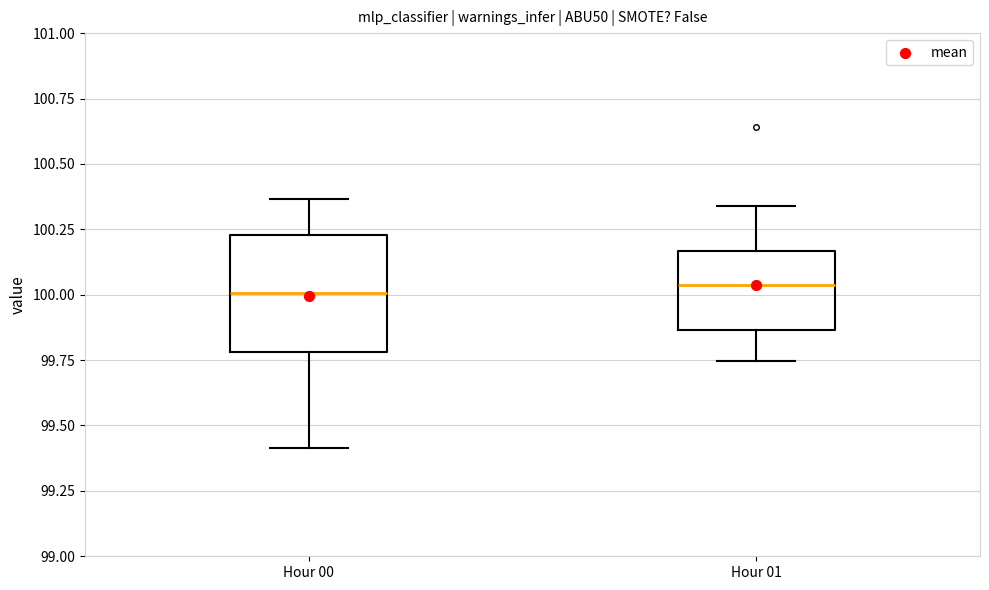

Where is the upper edge of the box for Hour 01 on the y-axis? The values are not printed on the chart, so give them approximately, as read against the axis.

100.15